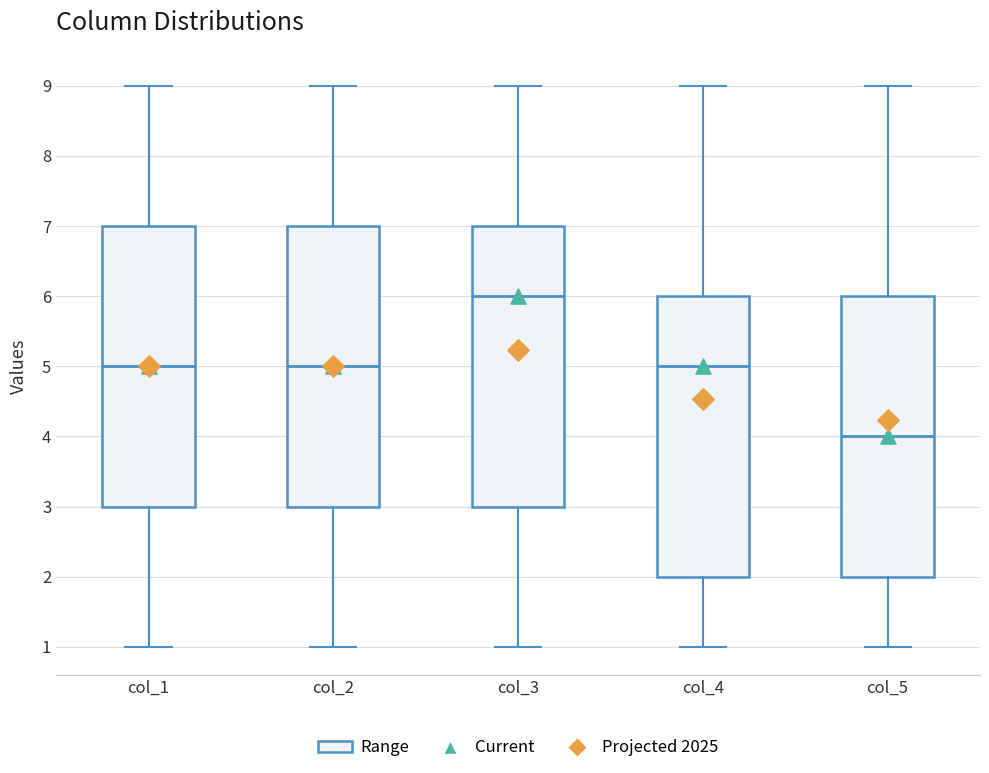

Reading left to right, transcribe this box plot: for each box, give where its median line is, the range the box spans, and where its two whiskers end, as read against the y-axis. The values are not printed on the chart, so give them approximately, as read against the axis.

col_1: median 5, box 3 to 7, whiskers 1 to 9
col_2: median 5, box 3 to 7, whiskers 1 to 9
col_3: median 6, box 3 to 7, whiskers 1 to 9
col_4: median 5, box 2 to 6, whiskers 1 to 9
col_5: median 4, box 2 to 6, whiskers 1 to 9